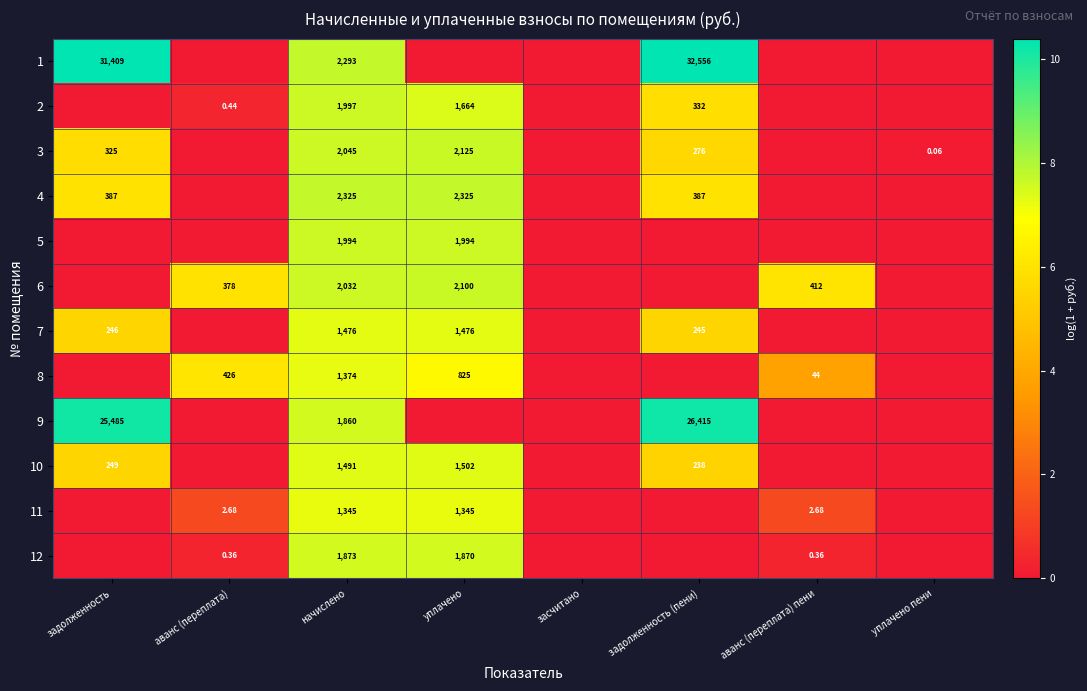

Is the value of 6 at аванс (переплата) greater than the value of 5 at уплачено?

No